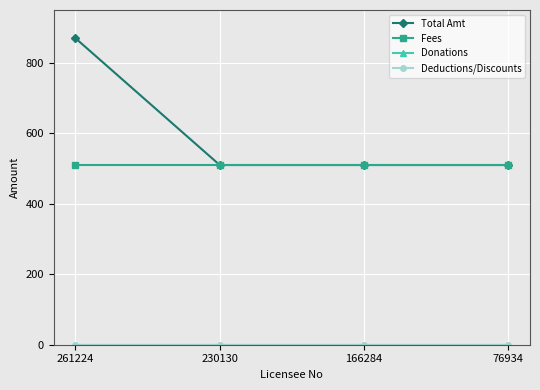

Does the chart have visible grid lines?

Yes